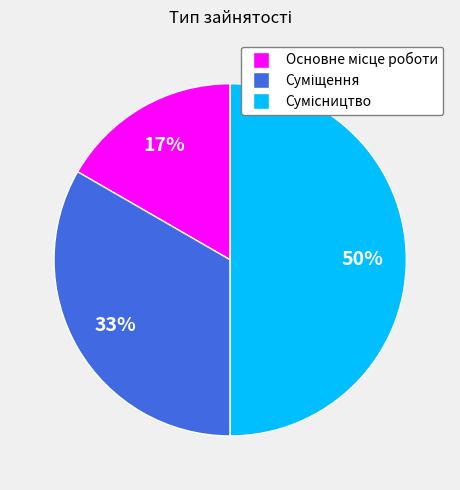

To the nearest percent, what is the difference between the largest and smallest slice percentages?

33%